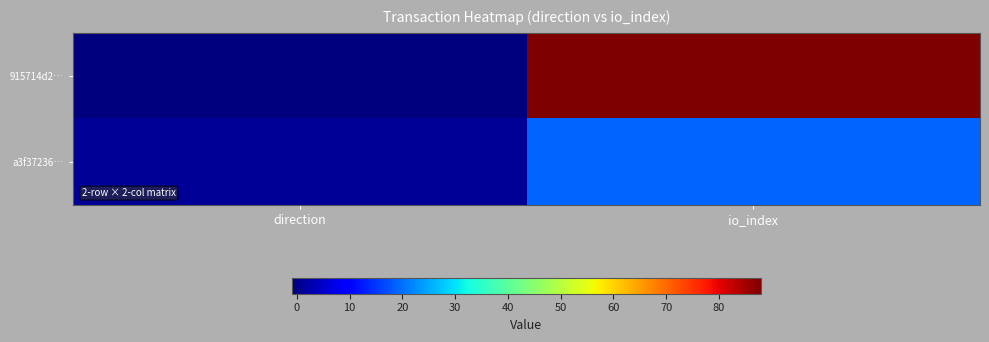

At io_index, list the series in order from smallest to largest.

a3f37236…, 915714d2…